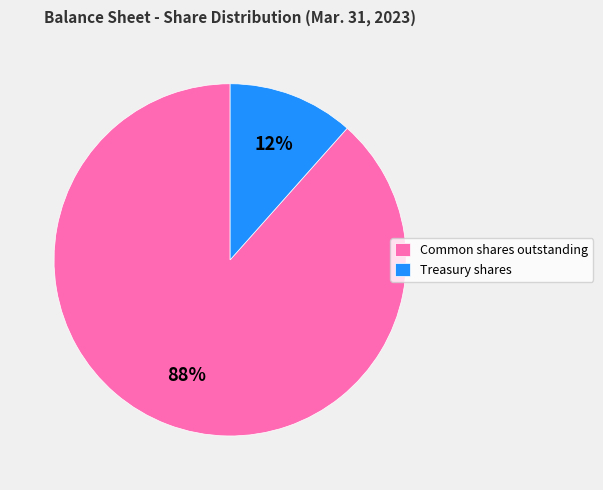

Is Common shares outstanding the majority of the pie?

Yes